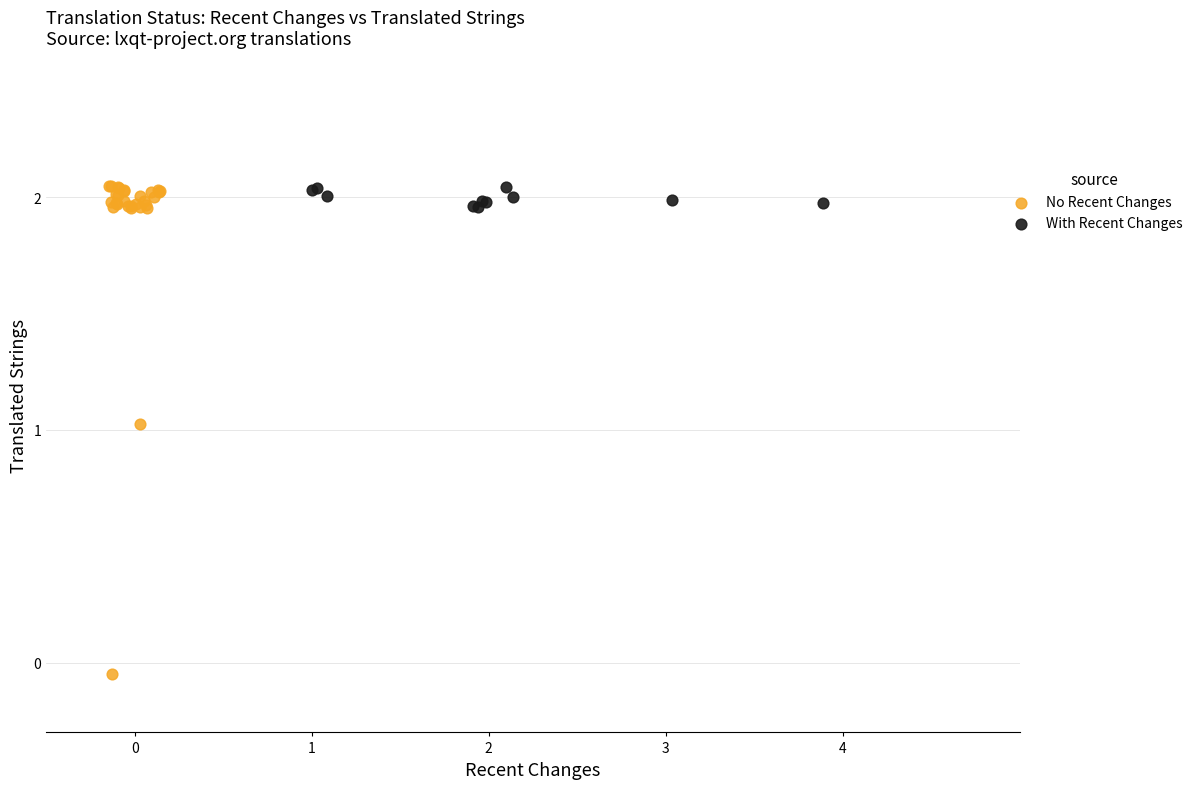

Which series has the largest Y range (max minus min)?

No Recent Changes